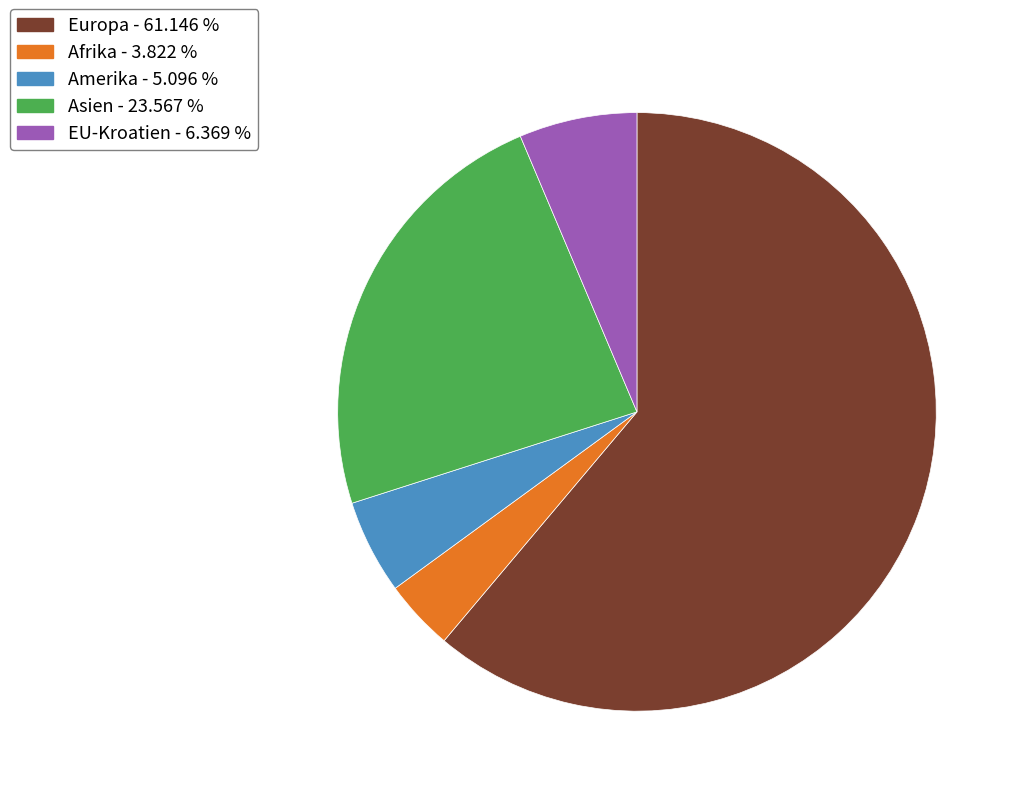

Does any single category account for the majority?

Yes